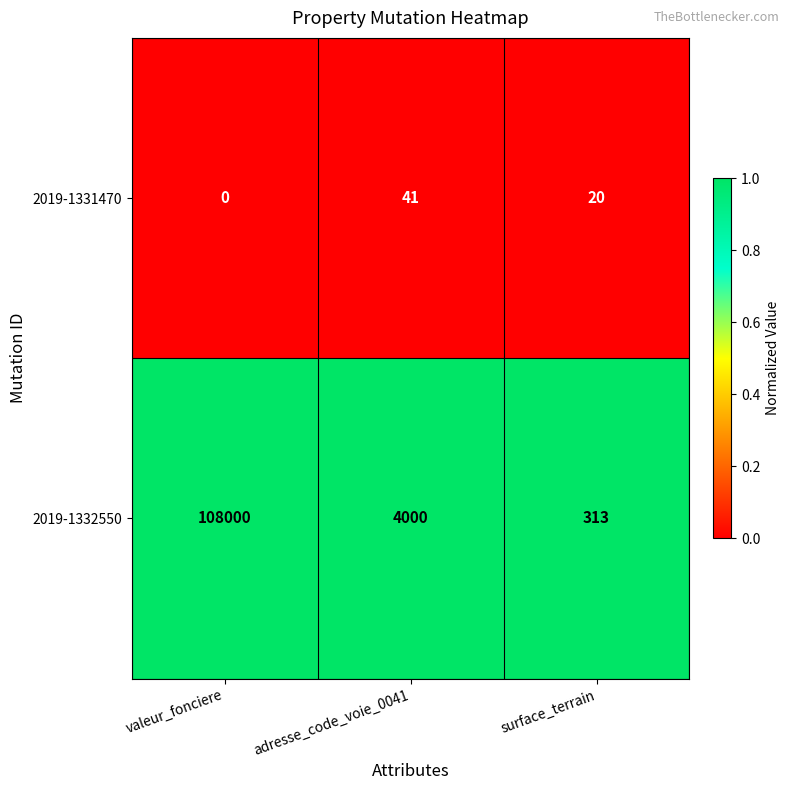

The value of 2019-1332550 at valeur_fonciere is 64050. True or false?

False